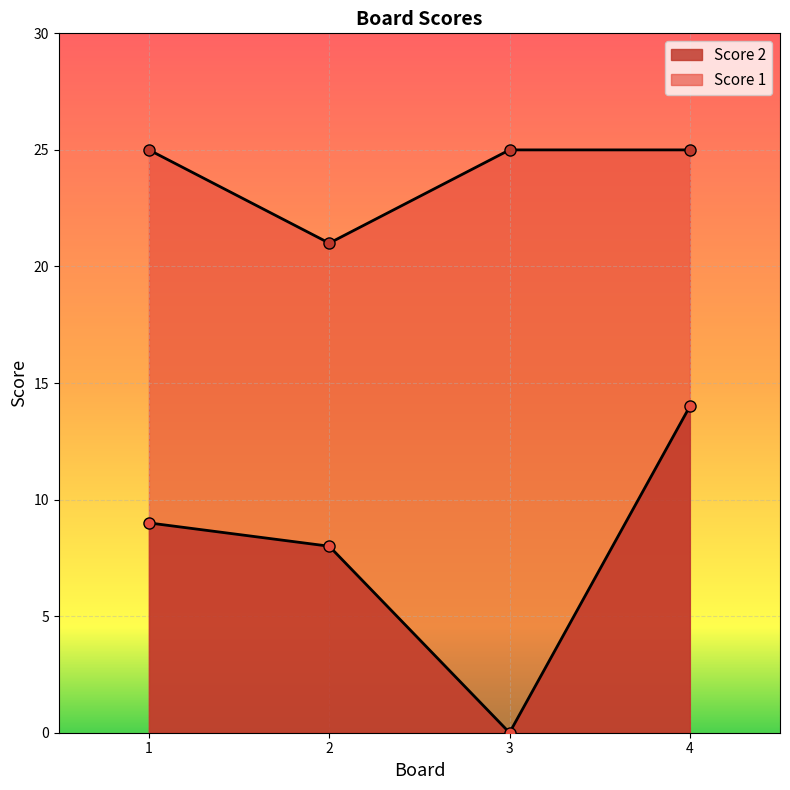

What are all the series names shown in the legend?

Score 2, Score 1